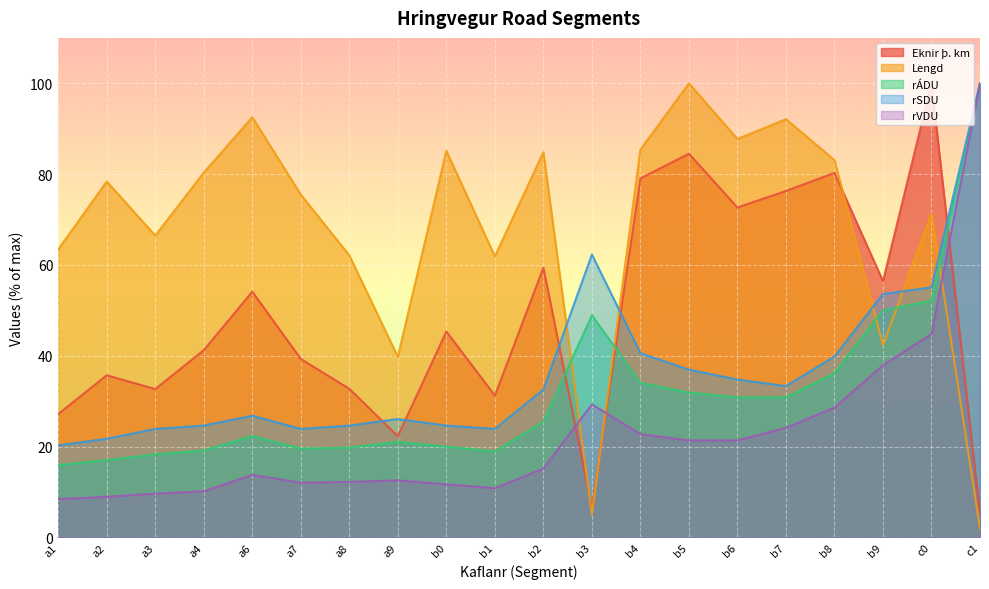

Is the value of rSDU at b7 greater than the value of Lengd at a6?

No